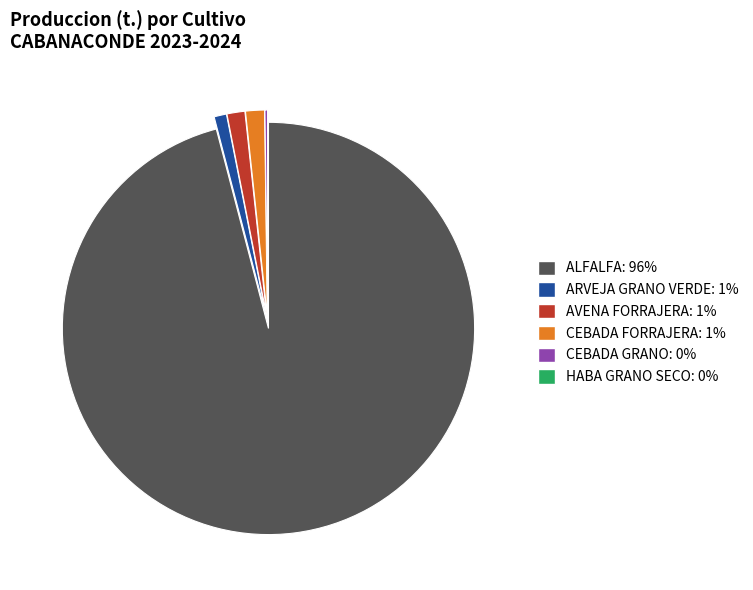

Is it true that ARVEJA GRANO VERDE: 1% is 1% of the pie?

True